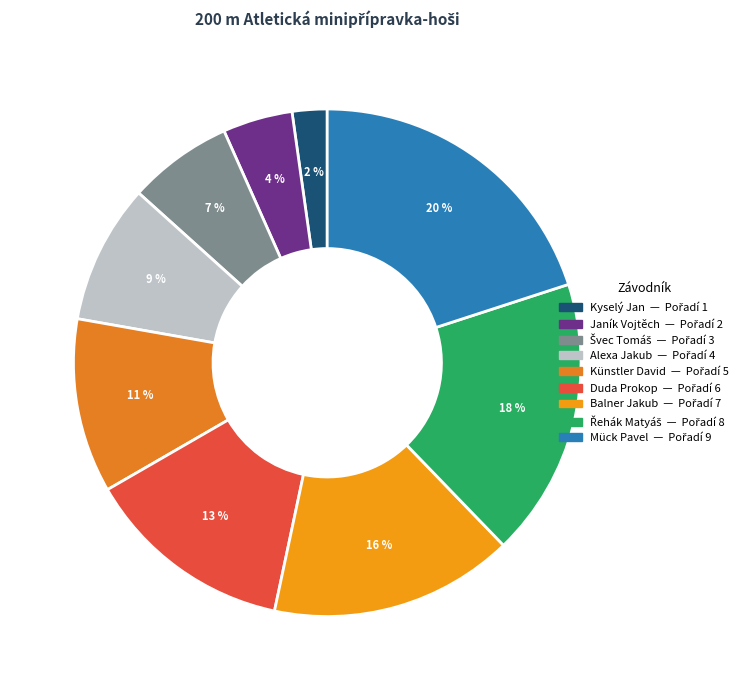

What is the largest slice in the pie chart?

Mück Pavel